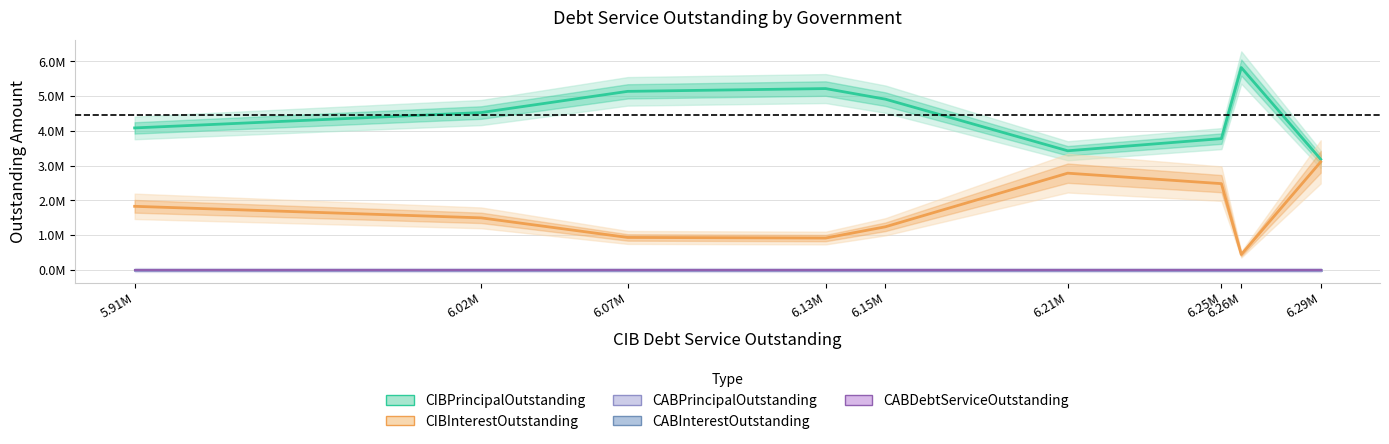

List the series in order of their peak value, lowest first.

CABPrincipalOutstanding, CABInterestOutstanding, CABDebtServiceOutstanding, CIBInterestOutstanding, CIBPrincipalOutstanding